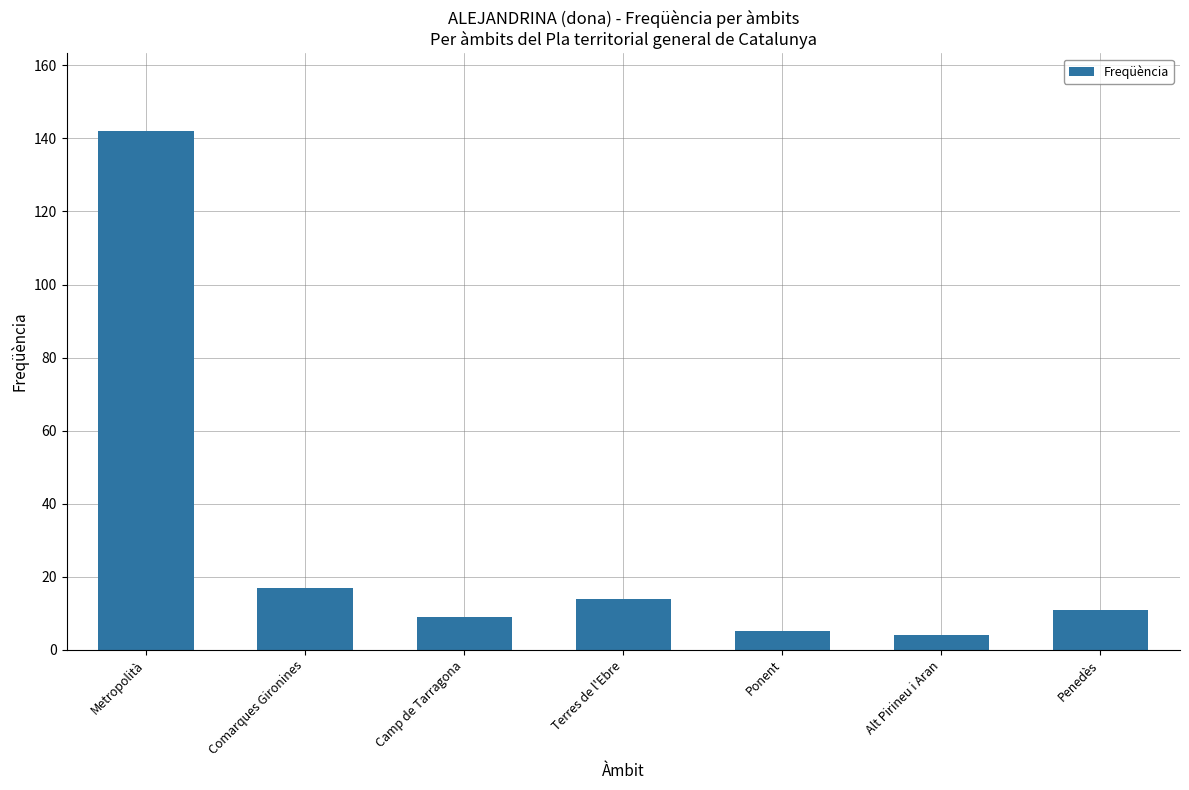

How many series are shown in this chart?

1